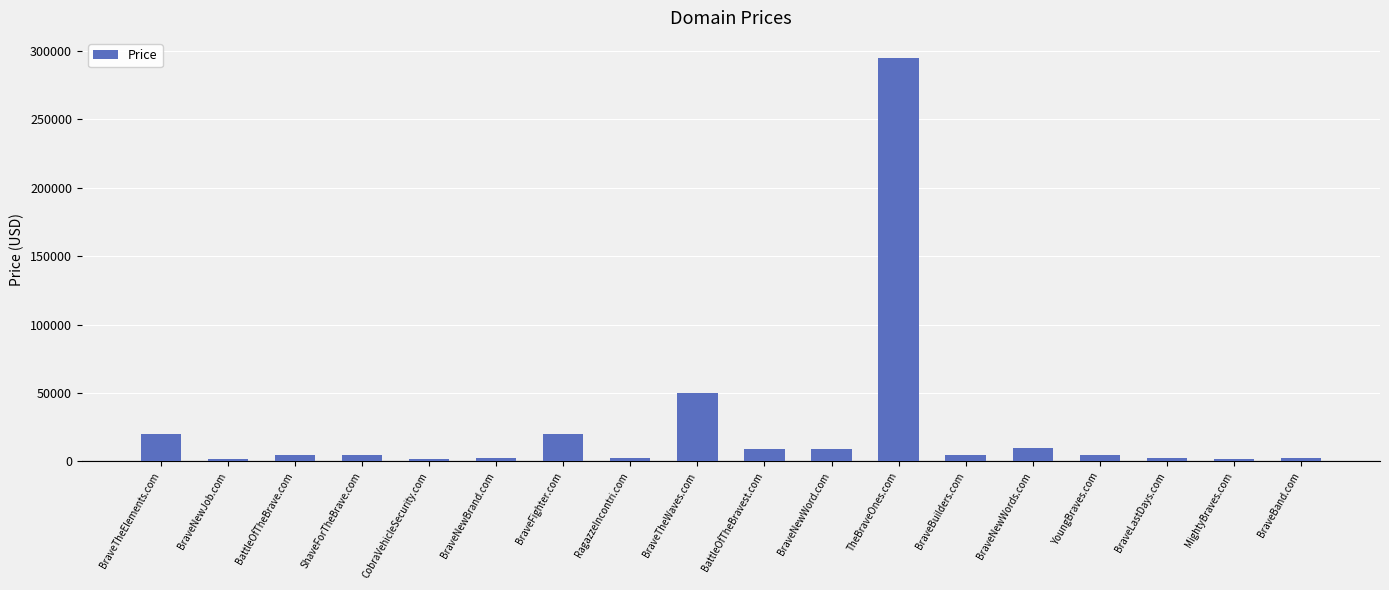

What is the change in value from BattleOfTheBrave.com to BattleOfTheBravest.com?

+4000